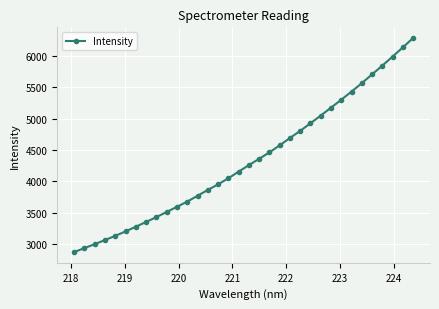

What is the value of the 2nd point from the left?

2940.8